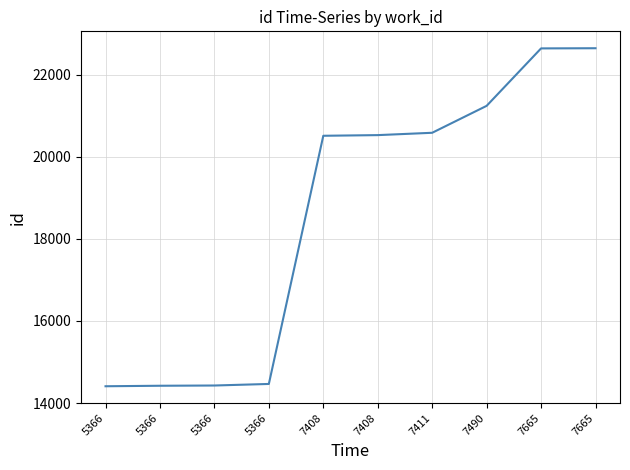

Does the chart display data point markers on the line(s)?

No